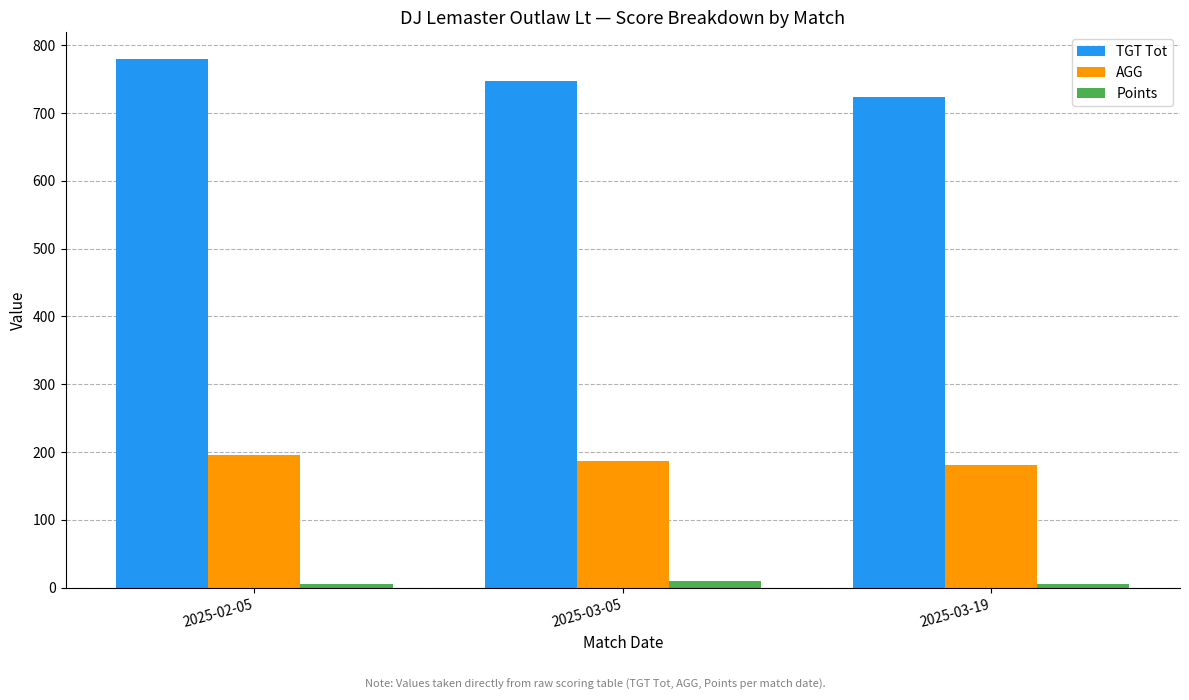

What is the sum of the AGG values at 2025-03-19 and 2025-02-05?

375.8